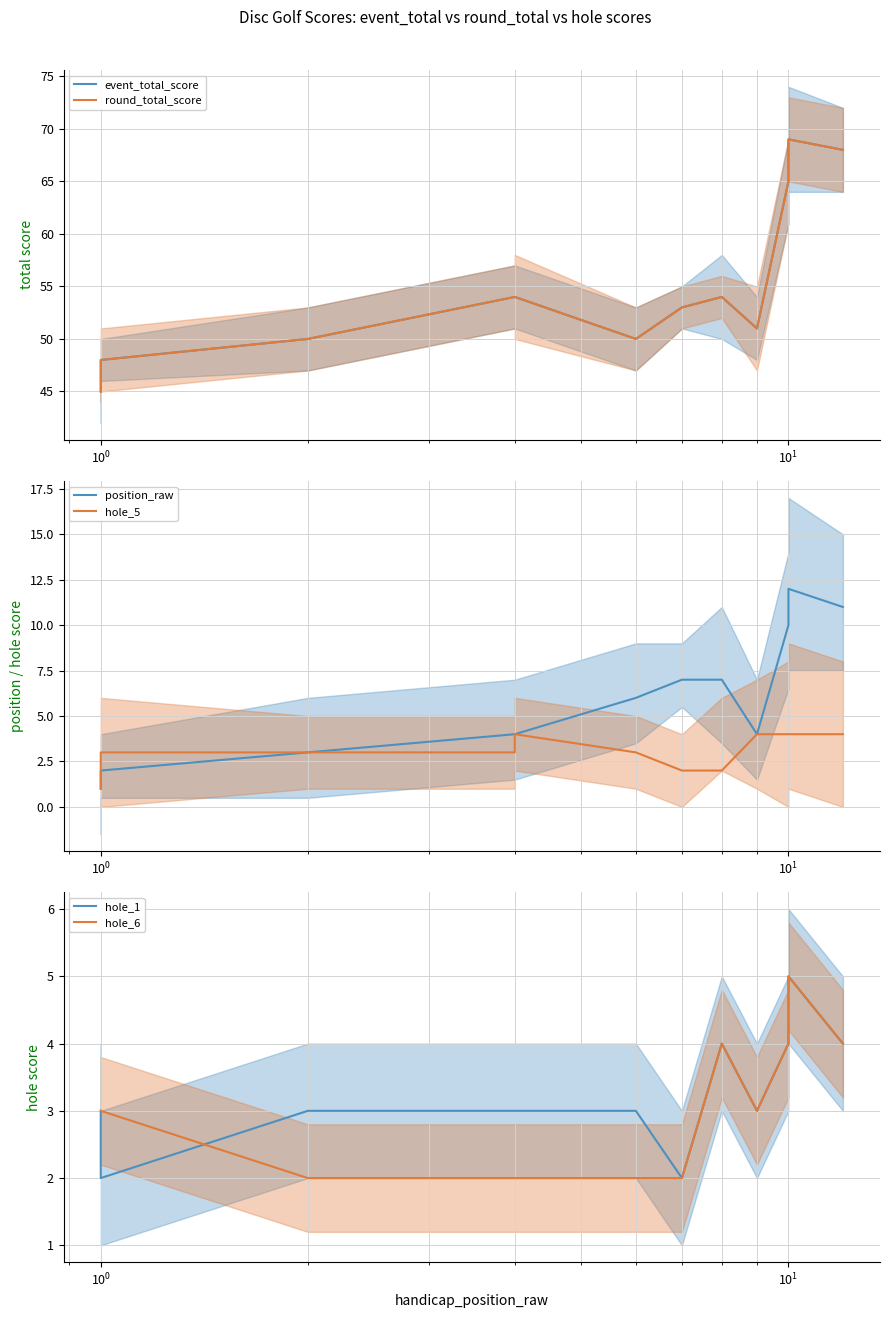

Is it true that position_raw equals 4 at $\mathdefault{10^{0}}$?

False